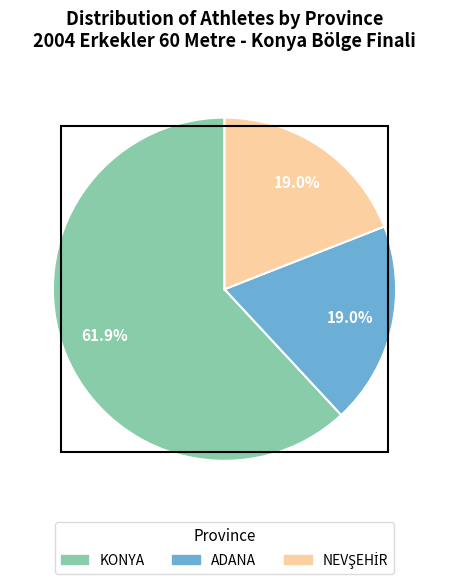

True or false: KONYA accounts for 74% of the total.

False